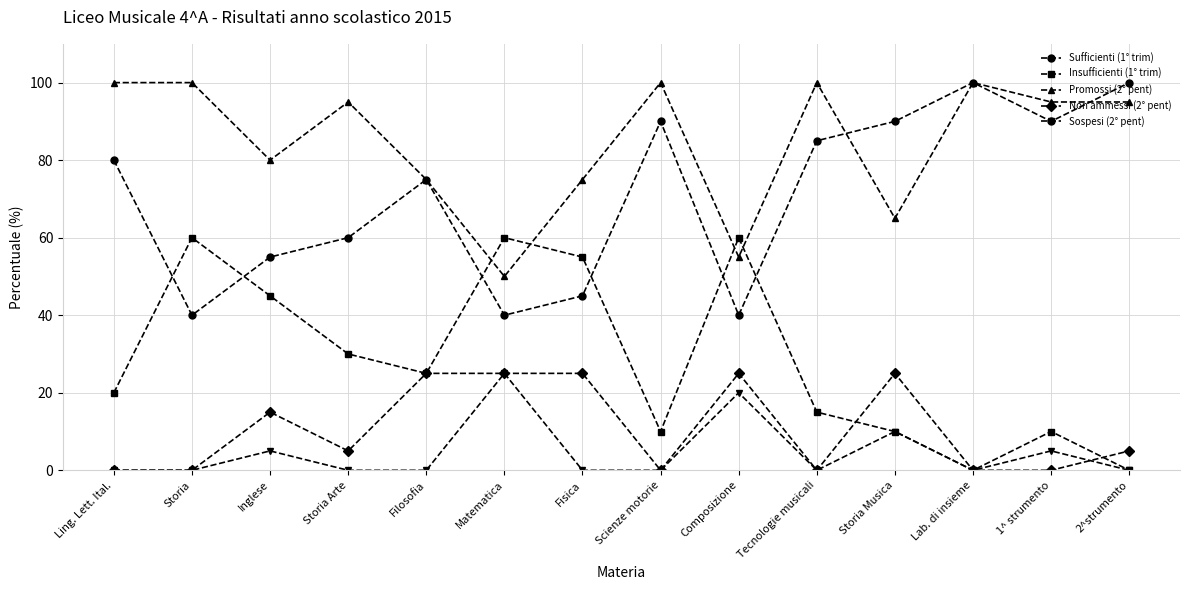

Is this an area chart (filled region under the line)?

No